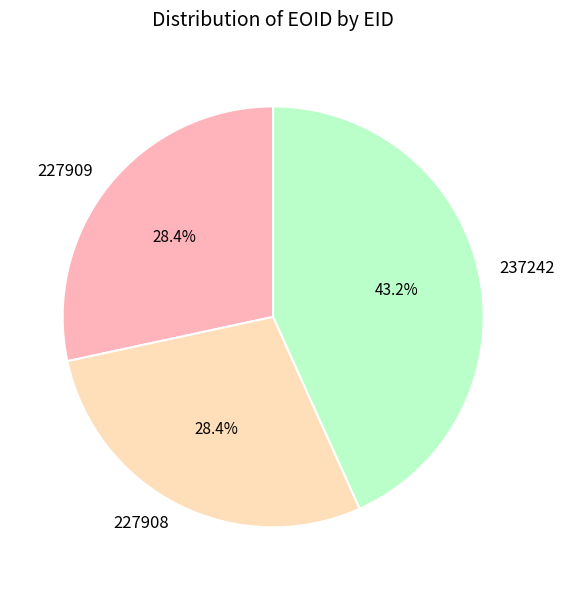

How many slices are in this pie chart?

3